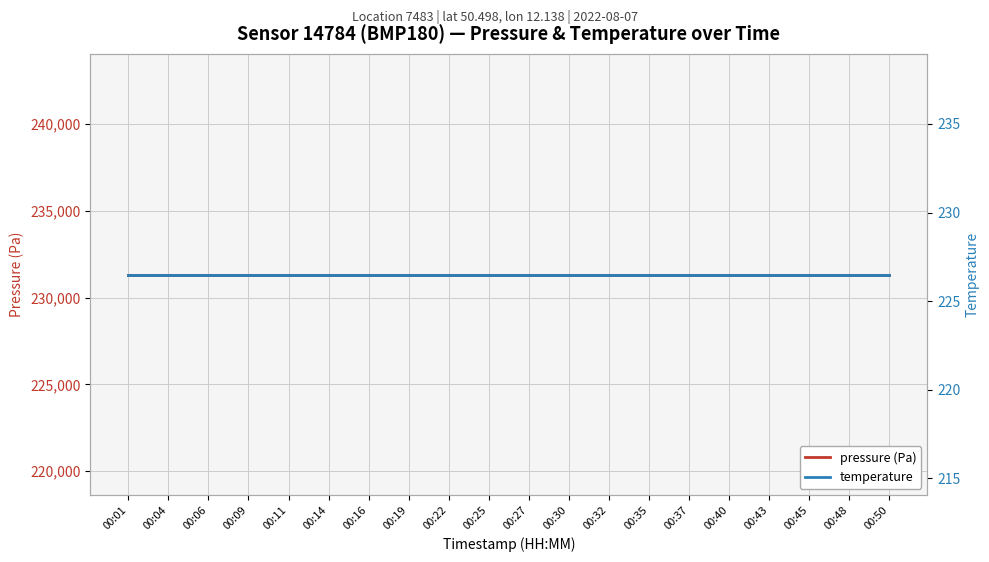

What is the lowest value of the temperature series?

226.5